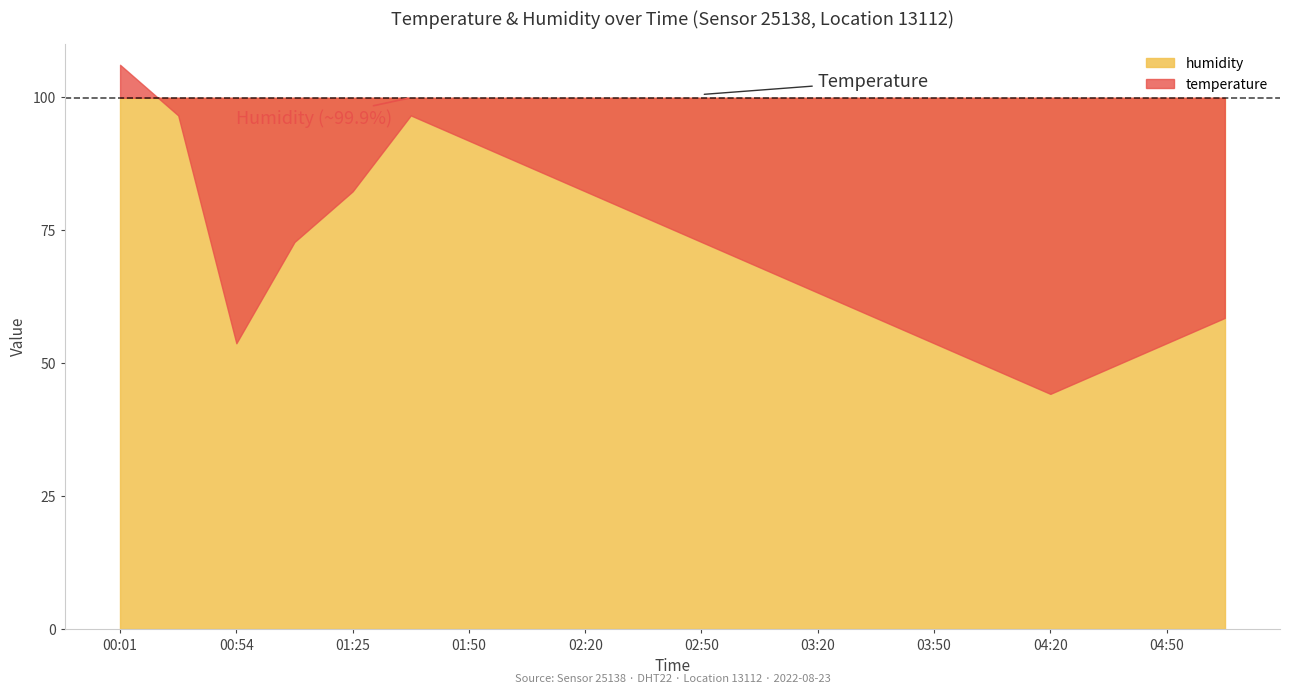

The value of temperature at 01:40 is 12.7. True or false?

False